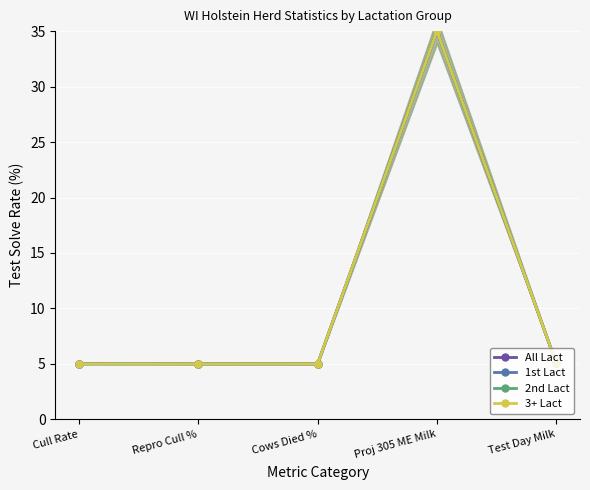

What is the value of the 3+ Lact point at the 2nd from the left?

5.0